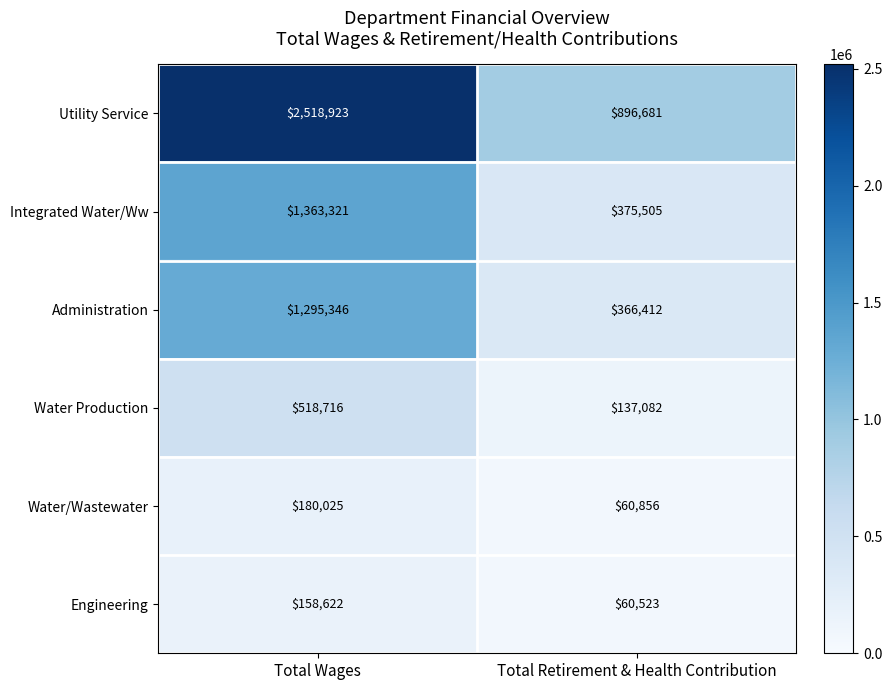

Which series has the widest spread of values?

Utility Service